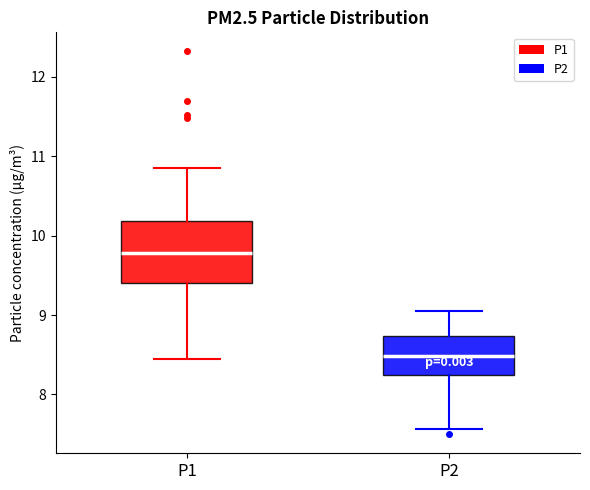

Reading left to right, transcribe this box plot: for each box, give where its median line is, the range the box spans, and where its two whiskers end, as read against the y-axis. The values are not printed on the chart, so give them approximately, as read against the axis.

P1: median 9.8, box 9.4 to 10.2, whiskers 8.5 to 10.9
P2: median 8.5, box 8.2 to 8.7, whiskers 7.6 to 9.1